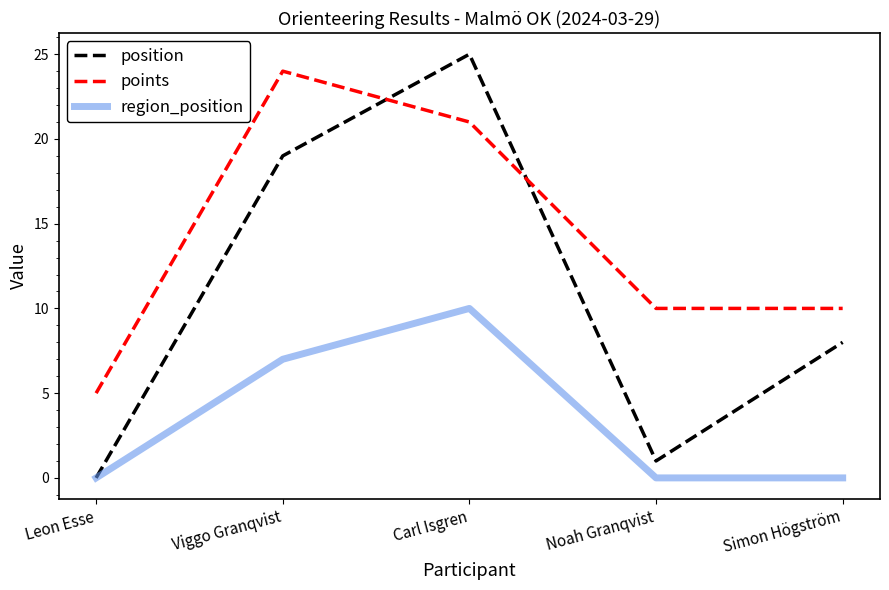

The position series shows 14 at Simon Högström. True or false?

False